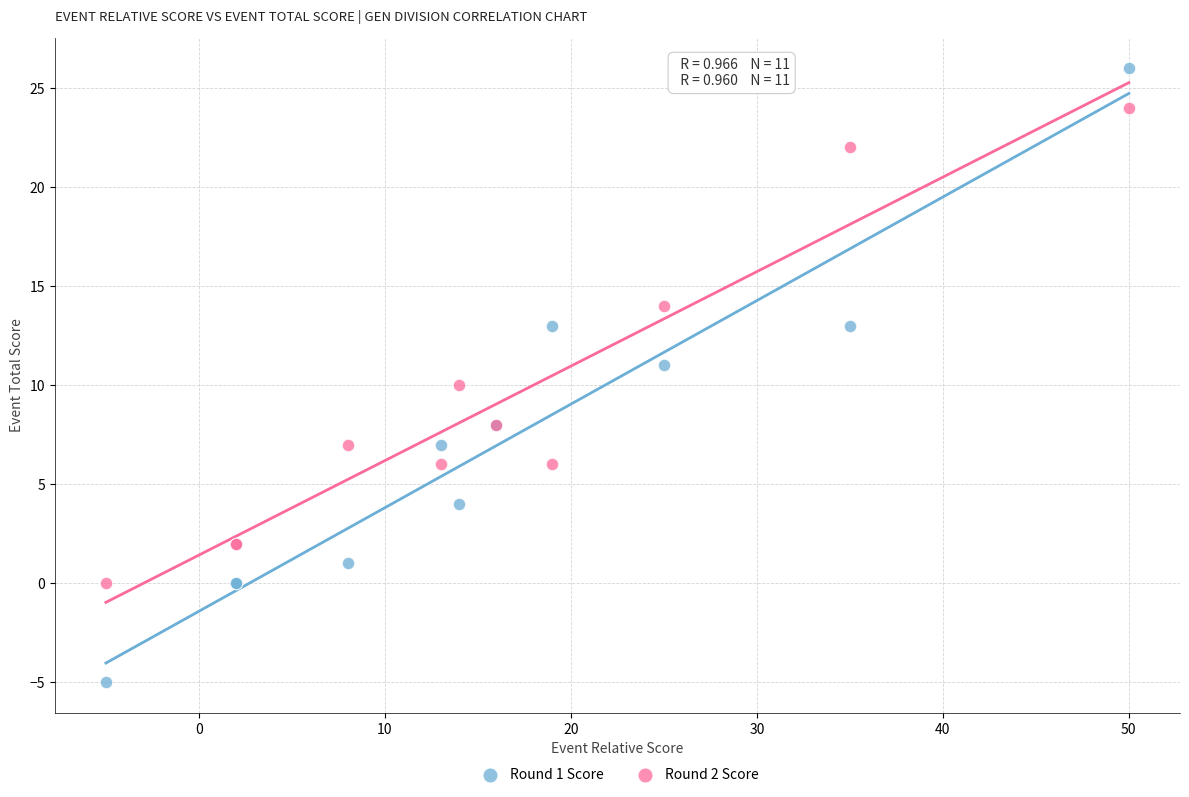

Which series contains the lowest Y value?

Round 1 Score